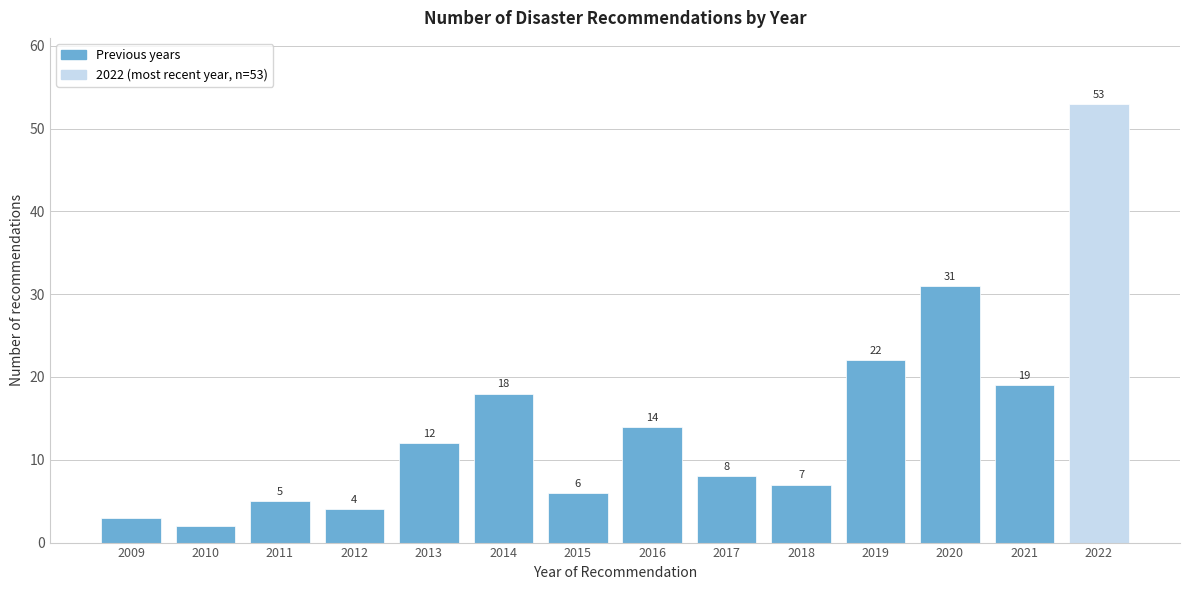

Reading left to right, transcribe all the data shown in this chart.

3	2	5	4	12	18	6	14	8	7	22	31	19	53